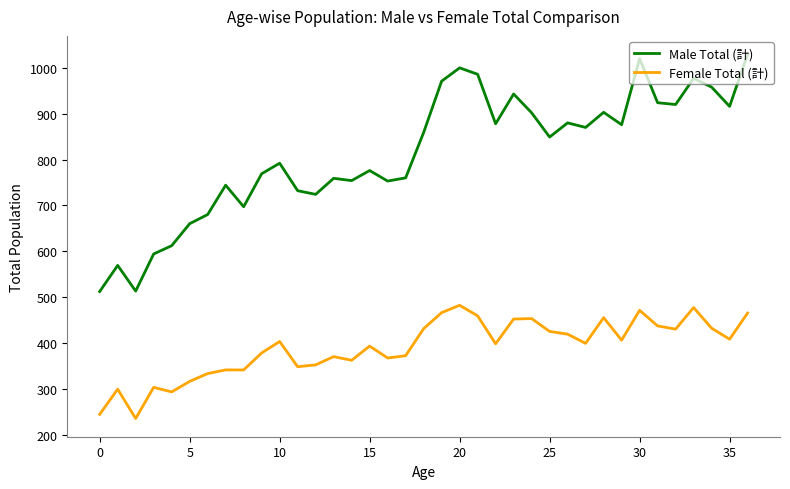

List the series in order of their peak value, lowest first.

Female Total (計), Male Total (計)